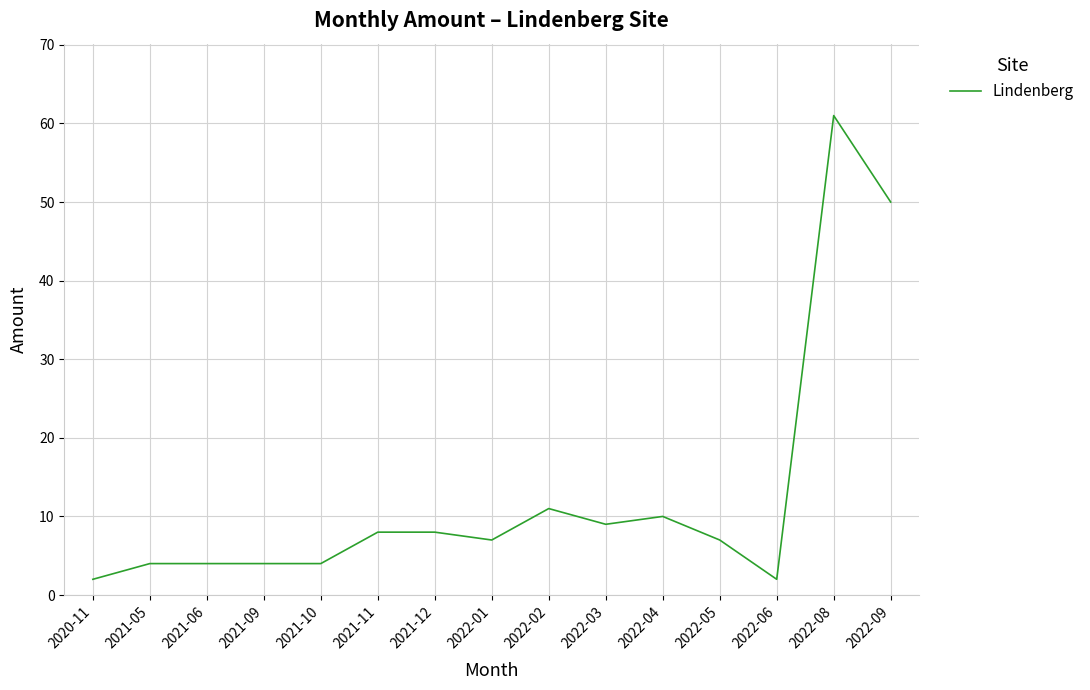

Between 2021-05 and 2020-11, which is larger?

2021-05